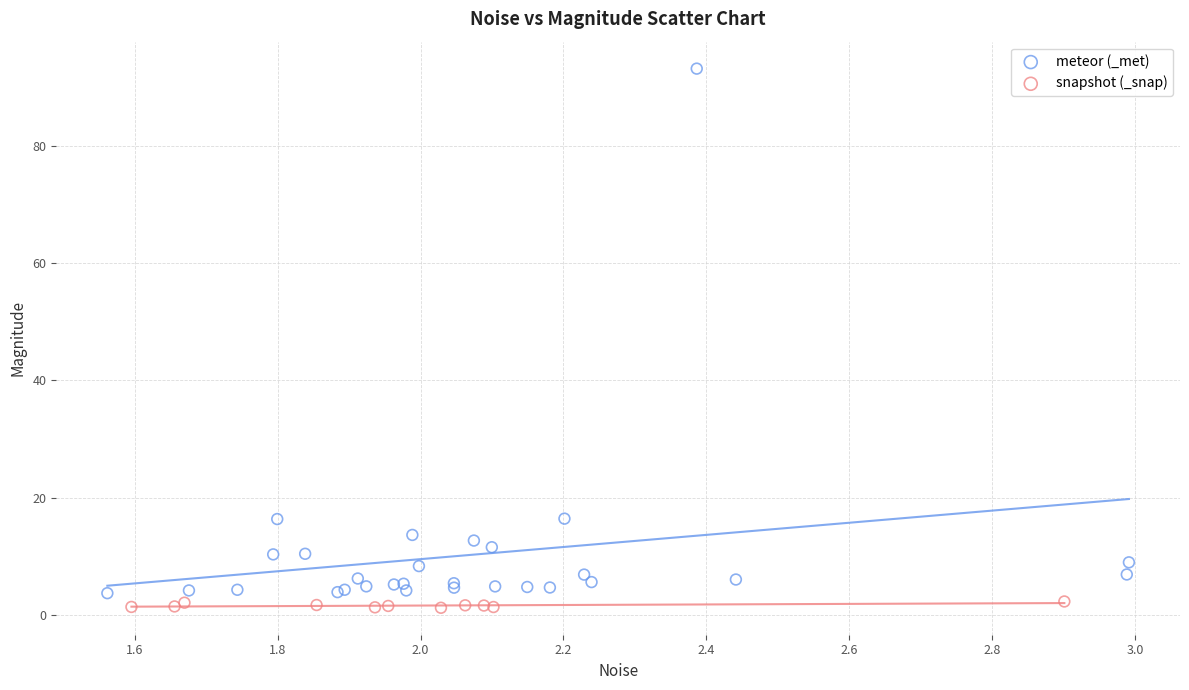

Which series has the widest spread of Y values?

meteor (_met)